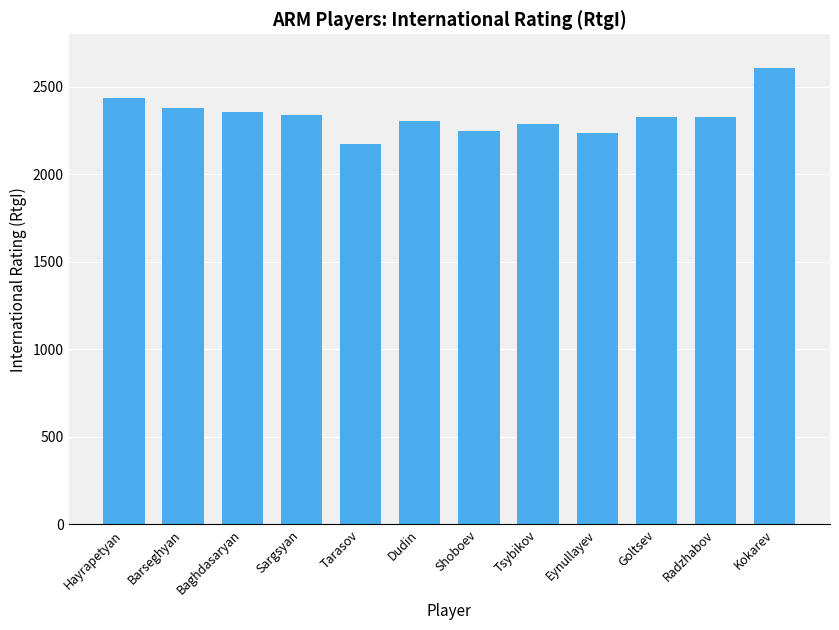

Approximately how many times larger is the value at Shoboev compared to Barseghyan?

0.9